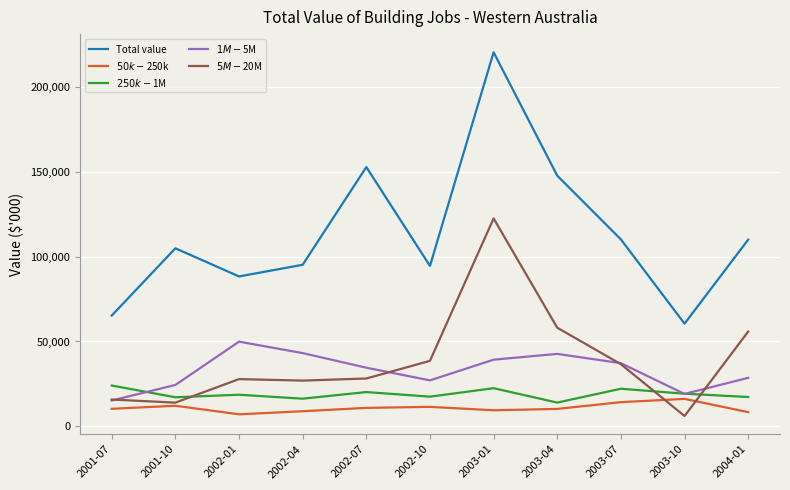

What is the maximum value shown in the chart?

220520